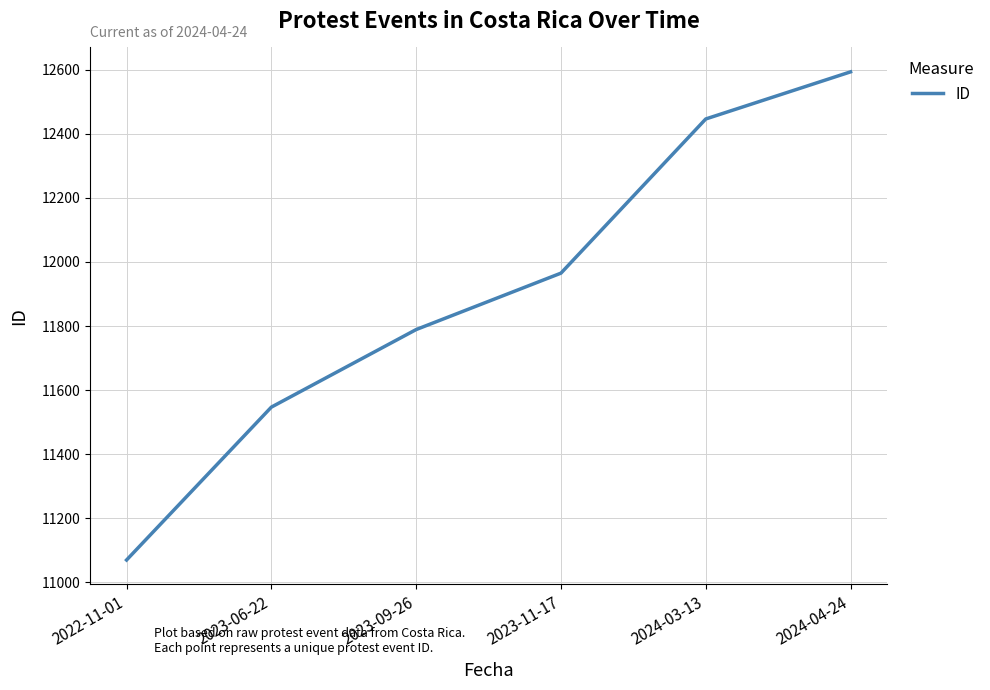

Reading left to right, list all the values displayed in this chart.

2022-11-01=11070	2023-06-22=11547	2023-09-26=11789	2023-11-17=11965	2024-03-13=12446	2024-04-24=12593